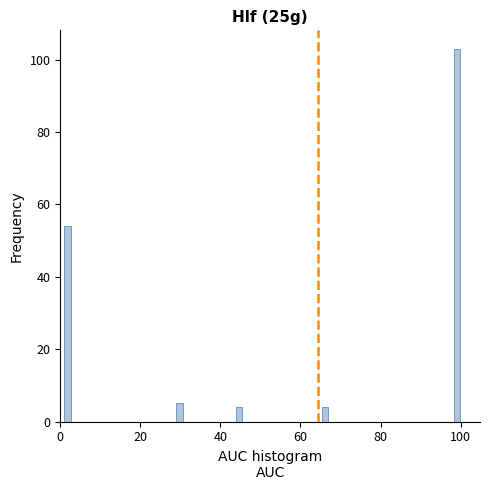

Read against the x-axis, roughly where is the centre of the tallest bar?

100